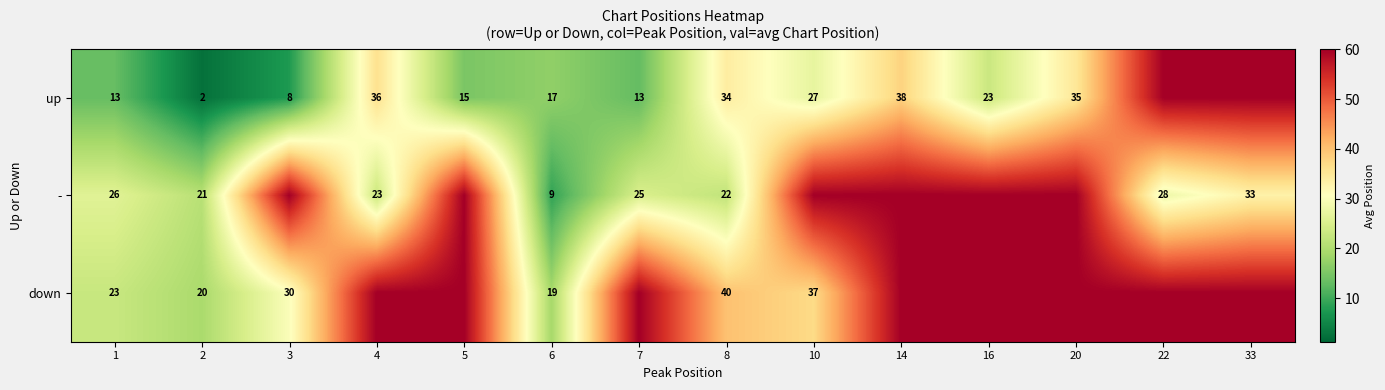

What is the sum of the - values at 8 and 2?

43